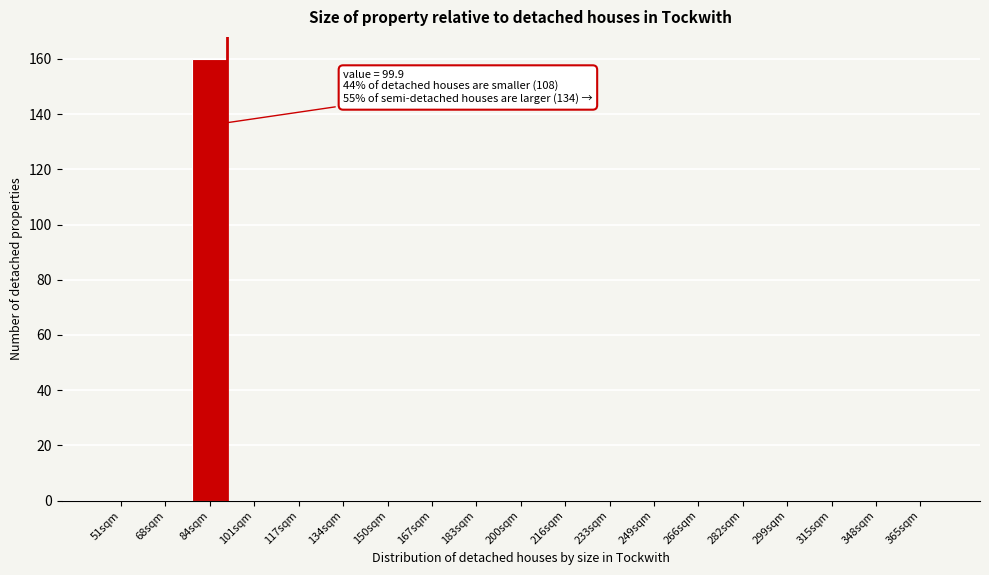

Reading left to right, list all the values displayed in this chart.

51sqm=0	68sqm=0	84sqm=160	101sqm=0	117sqm=0	134sqm=0	150sqm=0	167sqm=0	183sqm=0	200sqm=0	216sqm=0	233sqm=0	249sqm=0	266sqm=0	282sqm=0	299sqm=0	315sqm=0	348sqm=0	365sqm=0